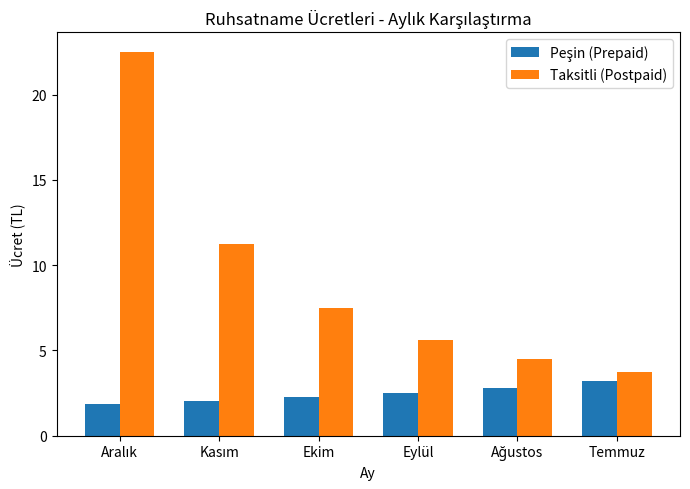

The value of Taksitli (Postpaid) at Ekim is 7.5. True or false?

True